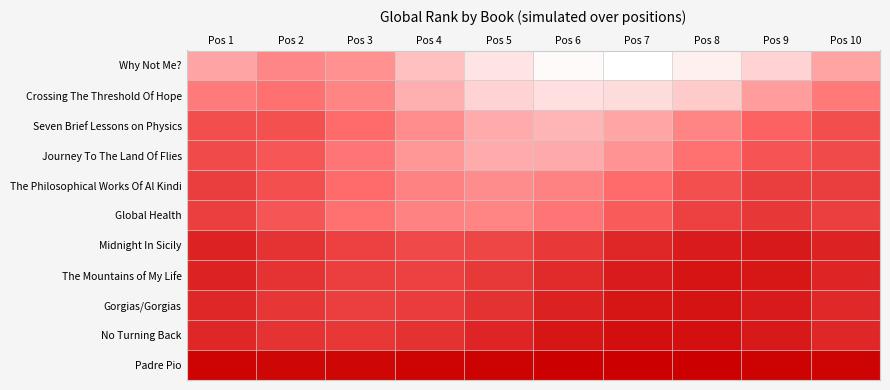

At Pos 5, list the series in order from smallest to largest.

Why Not Me?, Crossing The Threshold Of Hope, Journey To The Land Of Flies, Seven Brief Lessons on Physics, The Philosophical Works Of Al Kindi, Global Health, Midnight In Sicily, The Mountains of My Life, Gorgias/Gorgias, No Turning Back, Padre Pio